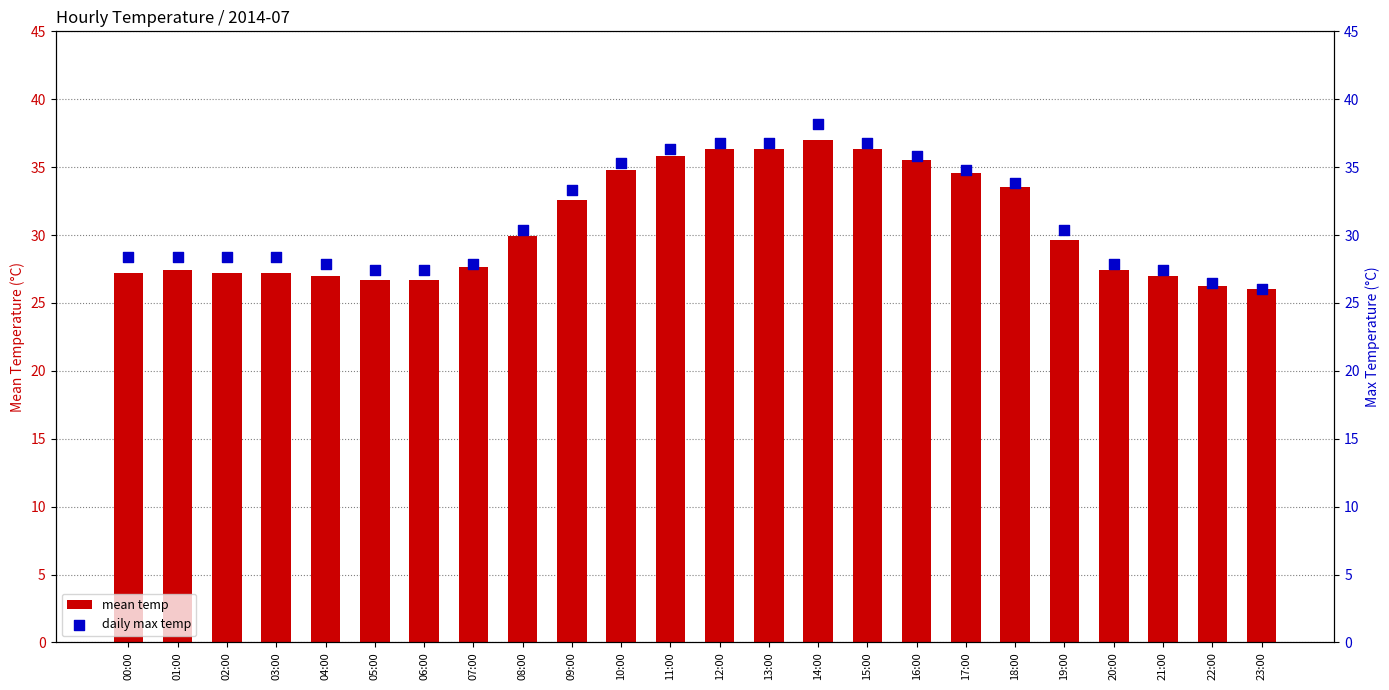

At how many categories does at least one series exceed 33?

10